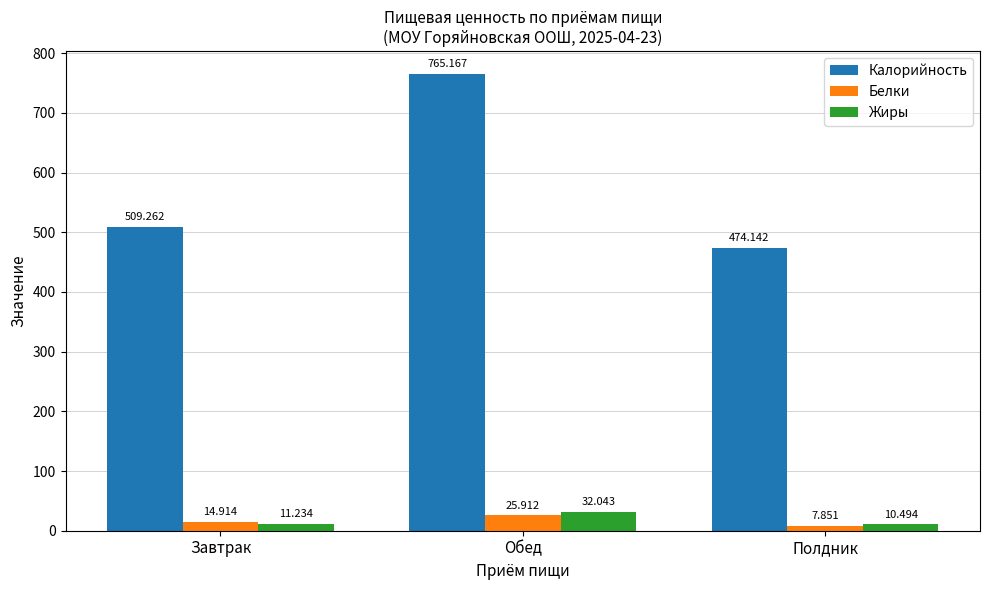

Between Завтрак and Обед, which series saw the biggest shift?

Калорийность